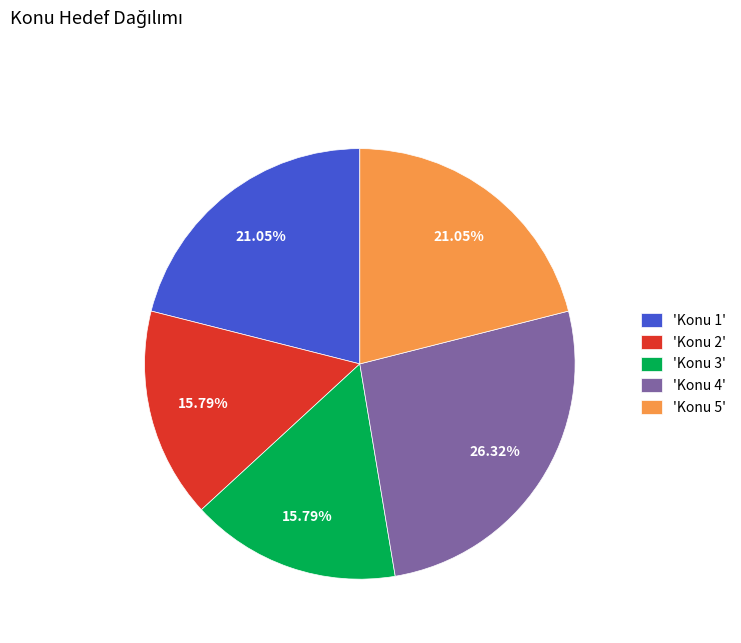

Is there any slice that represents more than half of the pie?

No